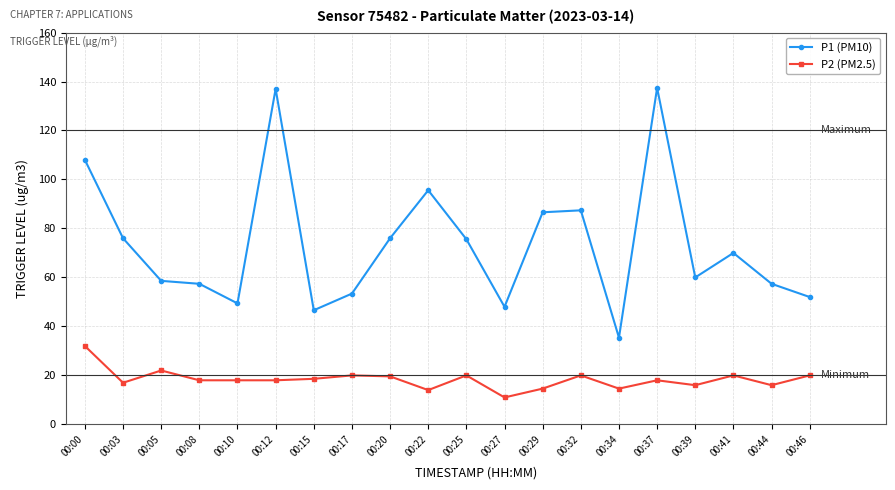

Where is the first local minimum for P2 (PM2.5)?

00:03